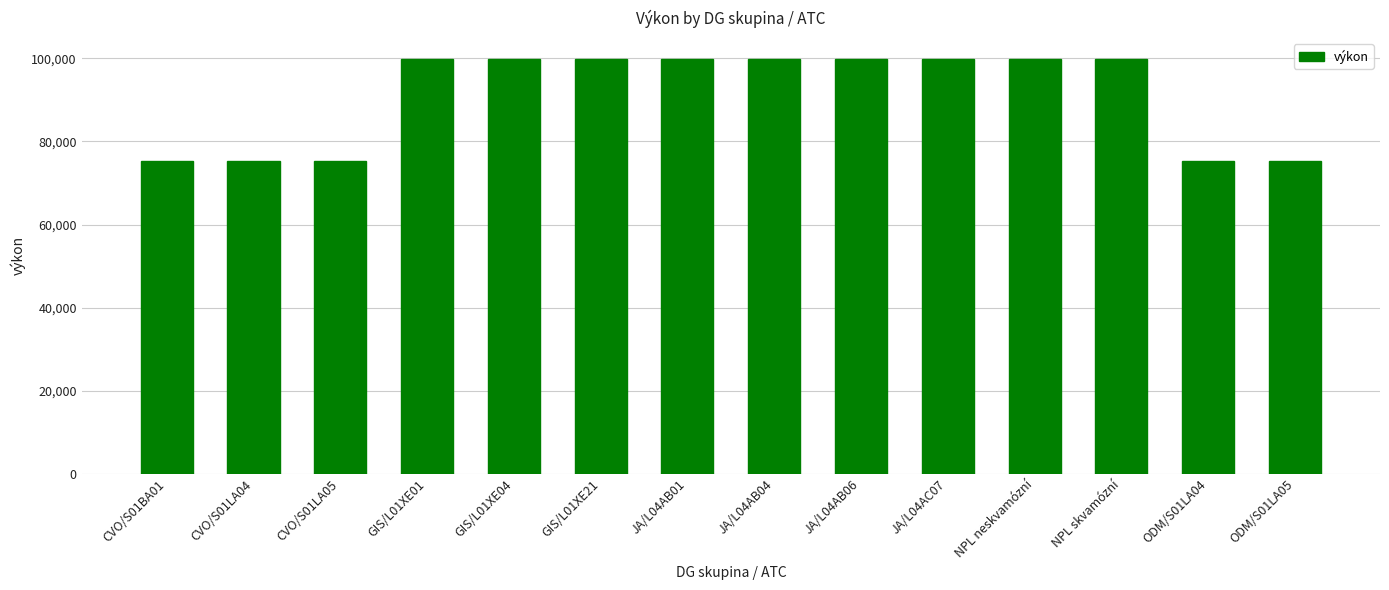

What position from the left is ODM/S01LA05?

14